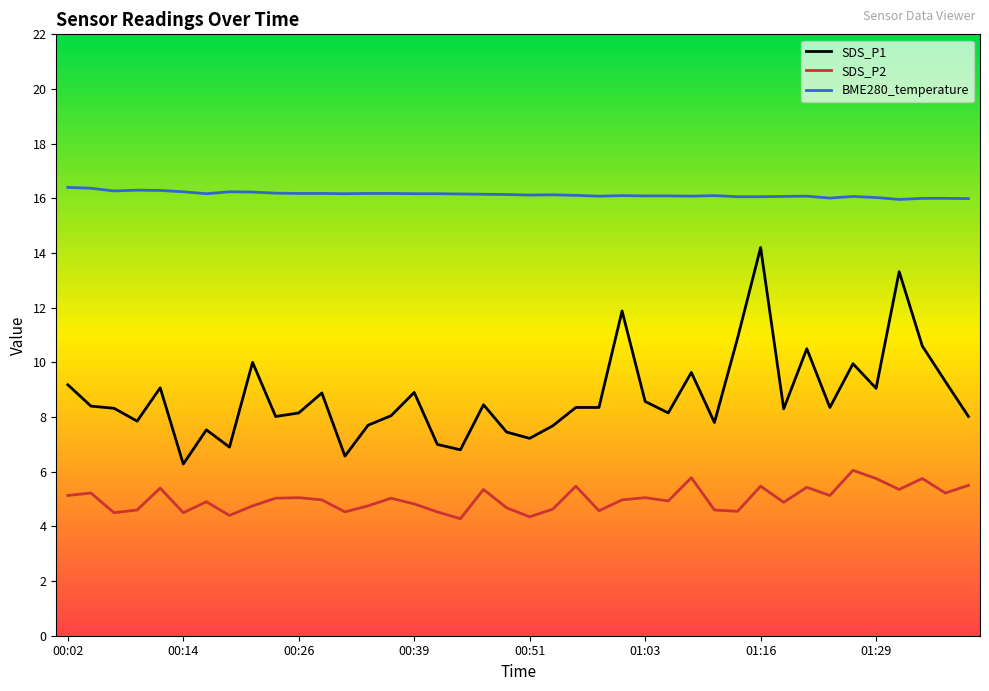

Rank the series by their maximum value, from highest to lowest.

BME280_temperature, SDS_P1, SDS_P2